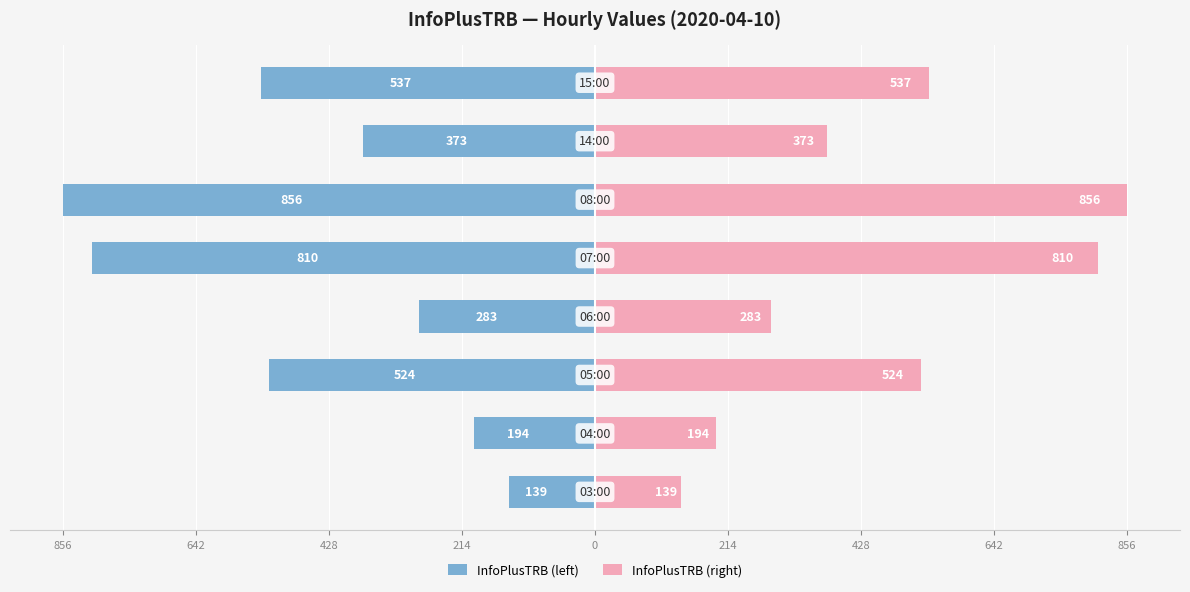

Which series has the largest total across all categories?

InfoPlusTRB (right)